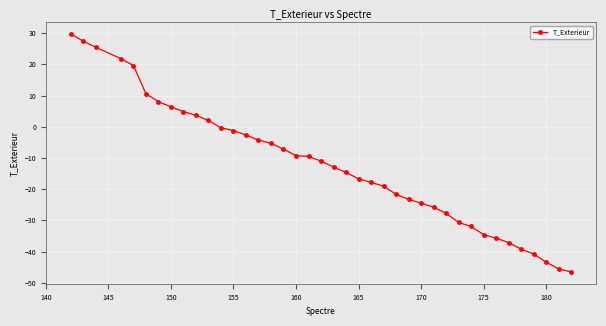

What is the value of the 17th point from the left?

-7.2